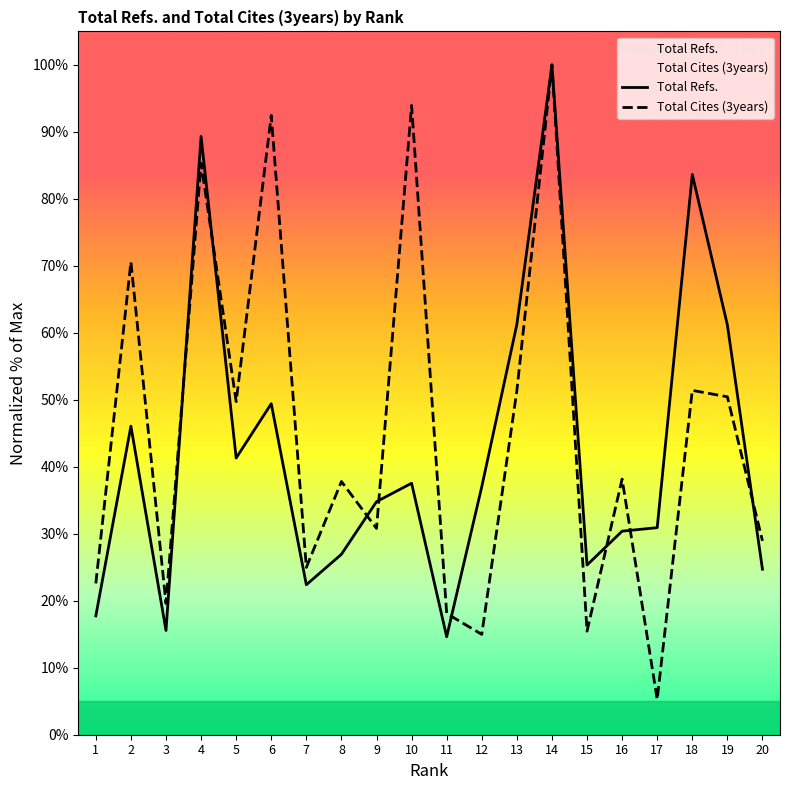

At which label does Total Cites (3years) reach its minimum?

17